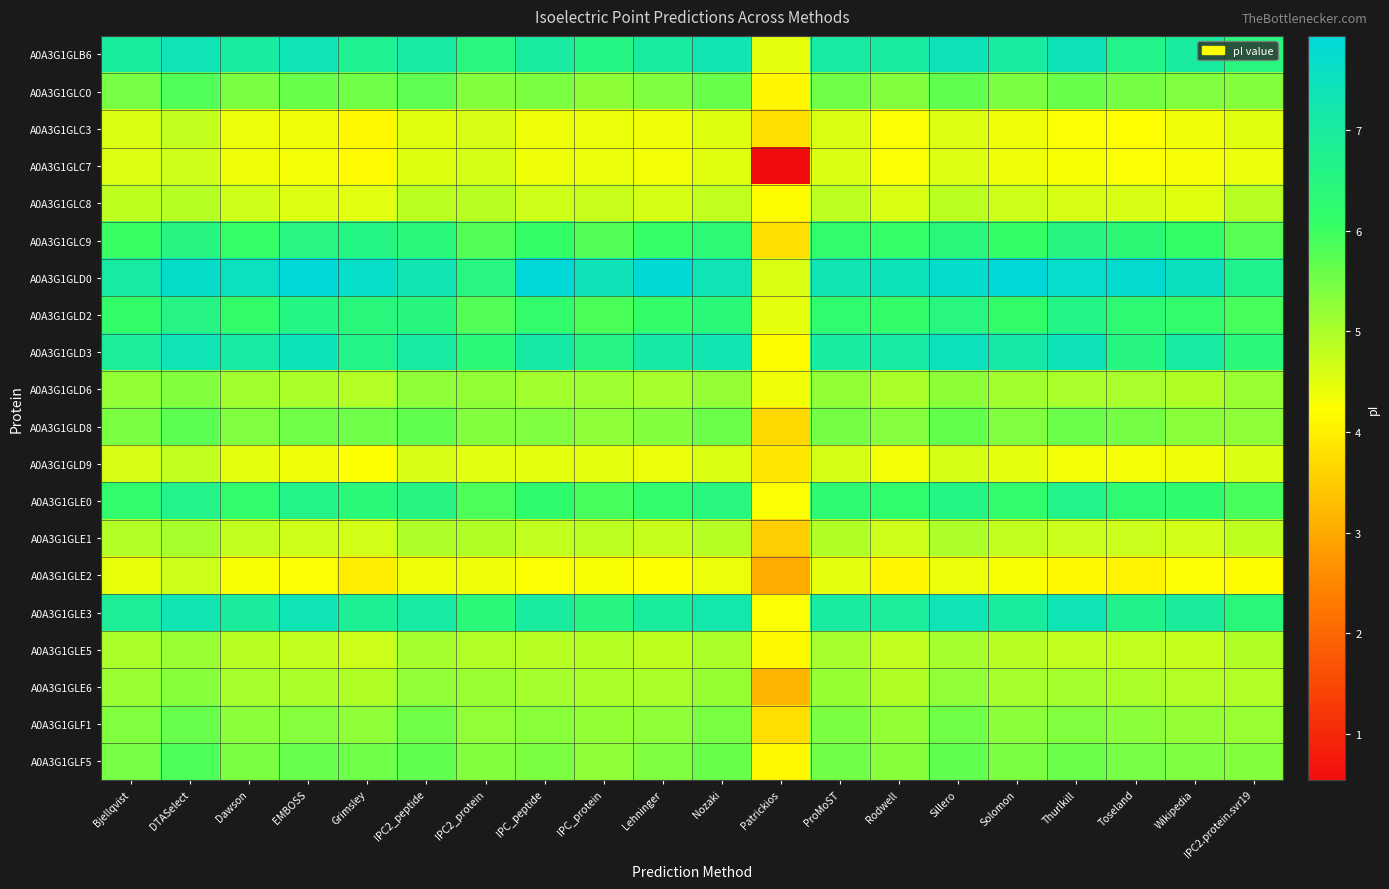

Reading right to left, what are all the values shown in this chart?

A0A3G1GLB6: IPC2.protein.svr19=6.5	Wikipedia=7.0	Toseland=6.7	Thurlkill=7.4	Solomon=7.0	Sillero=7.4	Rodwell=7.0	ProMoST=7.0	Patrickios=4.5	Nozaki=7.3	Lehninger=7.0	IPC_protein=6.6	IPC_peptide=7.0	IPC2_protein=6.5	IPC2_peptide=7.1	Grimsley=6.8	EMBOSS=7.4	Dawson=7.0	DTASelect=7.4	Bjellqvist=7.0
A0A3G1GLC0: IPC2.protein.svr19=5.3	Wikipedia=5.4	Toseland=5.5	Thurlkill=5.6	Solomon=5.4	Sillero=5.7	Rodwell=5.3	ProMoST=5.5	Patrickios=4.1	Nozaki=5.6	Lehninger=5.4	IPC_protein=5.3	IPC_peptide=5.4	IPC2_protein=5.3	IPC2_peptide=5.7	Grimsley=5.5	EMBOSS=5.6	Dawson=5.4	DTASelect=5.8	Bjellqvist=5.5
A0A3G1GLC3: IPC2.protein.svr19=4.5	Wikipedia=4.4	Toseland=4.2	Thurlkill=4.3	Solomon=4.4	Sillero=4.5	Rodwell=4.3	ProMoST=4.6	Patrickios=3.8	Nozaki=4.5	Lehninger=4.4	IPC_protein=4.4	IPC_peptide=4.4	IPC2_protein=4.6	IPC2_peptide=4.5	Grimsley=4.2	EMBOSS=4.4	Dawson=4.4	DTASelect=4.8	Bjellqvist=4.6
A0A3G1GLC7: IPC2.protein.svr19=4.4	Wikipedia=4.3	Toseland=4.3	Thurlkill=4.3	Solomon=4.4	Sillero=4.5	Rodwell=4.3	ProMoST=4.6	Patrickios=0.5	Nozaki=4.5	Lehninger=4.3	IPC_protein=4.4	IPC_peptide=4.4	IPC2_protein=4.6	IPC2_peptide=4.5	Grimsley=4.2	EMBOSS=4.3	Dawson=4.4	DTASelect=4.7	Bjellqvist=4.5
A0A3G1GLC8: IPC2.protein.svr19=4.9	Wikipedia=4.5	Toseland=4.6	Thurlkill=4.6	Solomon=4.7	Sillero=4.9	Rodwell=4.6	ProMoST=4.8	Patrickios=4.2	Nozaki=4.8	Lehninger=4.6	IPC_protein=4.7	IPC_peptide=4.7	IPC2_protein=4.9	IPC2_peptide=4.9	Grimsley=4.5	EMBOSS=4.5	Dawson=4.7	DTASelect=4.9	Bjellqvist=4.8
A0A3G1GLC9: IPC2.protein.svr19=5.8	Wikipedia=6.1	Toseland=6.4	Thurlkill=6.5	Solomon=6.1	Sillero=6.4	Rodwell=6.1	ProMoST=6.1	Patrickios=3.8	Nozaki=6.3	Lehninger=6.1	IPC_protein=5.8	IPC_peptide=6.1	IPC2_protein=5.8	IPC2_peptide=6.4	Grimsley=6.6	EMBOSS=6.5	Dawson=6.1	DTASelect=6.5	Bjellqvist=6.0
A0A3G1GLD0: IPC2.protein.svr19=6.8	Wikipedia=7.5	Toseland=7.8	Thurlkill=7.7	Solomon=7.9	Sillero=7.7	Rodwell=7.4	ProMoST=7.3	Patrickios=4.6	Nozaki=7.4	Lehninger=7.9	IPC_protein=7.4	IPC_peptide=7.9	IPC2_protein=6.5	IPC2_peptide=7.3	Grimsley=7.7	EMBOSS=7.9	Dawson=7.5	DTASelect=7.7	Bjellqvist=7.0
A0A3G1GLD2: IPC2.protein.svr19=5.9	Wikipedia=6.1	Toseland=6.3	Thurlkill=6.6	Solomon=6.1	Sillero=6.5	Rodwell=6.1	ProMoST=6.2	Patrickios=4.5	Nozaki=6.4	Lehninger=6.1	IPC_protein=5.9	IPC_peptide=6.1	IPC2_protein=5.8	IPC2_peptide=6.5	Grimsley=6.4	EMBOSS=6.6	Dawson=6.1	DTASelect=6.6	Bjellqvist=6.1
A0A3G1GLD3: IPC2.protein.svr19=6.4	Wikipedia=7.0	Toseland=6.5	Thurlkill=7.4	Solomon=7.1	Sillero=7.5	Rodwell=7.1	ProMoST=7.0	Patrickios=4.2	Nozaki=7.3	Lehninger=7.1	IPC_protein=6.6	IPC_peptide=7.1	IPC2_protein=6.4	IPC2_peptide=7.0	Grimsley=6.6	EMBOSS=7.4	Dawson=7.1	DTASelect=7.4	Bjellqvist=6.9
A0A3G1GLD6: IPC2.protein.svr19=5.2	Wikipedia=5.0	Toseland=5.0	Thurlkill=5.0	Solomon=5.1	Sillero=5.3	Rodwell=5.0	ProMoST=5.2	Patrickios=4.4	Nozaki=5.2	Lehninger=5.0	IPC_protein=5.1	IPC_peptide=5.1	IPC2_protein=5.2	IPC2_peptide=5.3	Grimsley=4.9	EMBOSS=5.0	Dawson=5.1	DTASelect=5.3	Bjellqvist=5.2
A0A3G1GLD8: IPC2.protein.svr19=5.3	Wikipedia=5.3	Toseland=5.5	Thurlkill=5.6	Solomon=5.4	Sillero=5.7	Rodwell=5.3	ProMoST=5.5	Patrickios=3.7	Nozaki=5.6	Lehninger=5.3	IPC_protein=5.3	IPC_peptide=5.4	IPC2_protein=5.3	IPC2_peptide=5.7	Grimsley=5.5	EMBOSS=5.5	Dawson=5.4	DTASelect=5.7	Bjellqvist=5.4
A0A3G1GLD9: IPC2.protein.svr19=4.6	Wikipedia=4.4	Toseland=4.3	Thurlkill=4.3	Solomon=4.5	Sillero=4.6	Rodwell=4.3	ProMoST=4.6	Patrickios=3.9	Nozaki=4.6	Lehninger=4.4	IPC_protein=4.5	IPC_peptide=4.5	IPC2_protein=4.5	IPC2_peptide=4.6	Grimsley=4.2	EMBOSS=4.4	Dawson=4.5	DTASelect=4.8	Bjellqvist=4.6
A0A3G1GLE0: IPC2.protein.svr19=5.9	Wikipedia=6.2	Toseland=6.3	Thurlkill=6.7	Solomon=6.2	Sillero=6.6	Rodwell=6.2	ProMoST=6.3	Patrickios=4.3	Nozaki=6.5	Lehninger=6.2	IPC_protein=5.9	IPC_peptide=6.2	IPC2_protein=5.9	IPC2_peptide=6.5	Grimsley=6.4	EMBOSS=6.6	Dawson=6.2	DTASelect=6.6	Bjellqvist=6.2
A0A3G1GLE1: IPC2.protein.svr19=4.8	Wikipedia=4.6	Toseland=4.7	Thurlkill=4.7	Solomon=4.8	Sillero=5.0	Rodwell=4.7	ProMoST=5.0	Patrickios=3.5	Nozaki=4.9	Lehninger=4.7	IPC_protein=4.8	IPC_peptide=4.8	IPC2_protein=5.0	IPC2_peptide=5.0	Grimsley=4.6	EMBOSS=4.7	Dawson=4.8	DTASelect=5.0	Bjellqvist=4.9
A0A3G1GLE2: IPC2.protein.svr19=4.2	Wikipedia=4.3	Toseland=4.1	Thurlkill=4.1	Solomon=4.3	Sillero=4.4	Rodwell=4.1	ProMoST=4.5	Patrickios=3.0	Nozaki=4.4	Lehninger=4.2	IPC_protein=4.3	IPC_peptide=4.3	IPC2_protein=4.4	IPC2_peptide=4.4	Grimsley=4.0	EMBOSS=4.3	Dawson=4.3	DTASelect=4.7	Bjellqvist=4.4
A0A3G1GLE3: IPC2.protein.svr19=6.4	Wikipedia=7.0	Toseland=6.7	Thurlkill=7.4	Solomon=7.0	Sillero=7.4	Rodwell=6.9	ProMoST=7.0	Patrickios=4.3	Nozaki=7.2	Lehninger=7.0	IPC_protein=6.5	IPC_peptide=7.0	IPC2_protein=6.4	IPC2_peptide=7.1	Grimsley=6.8	EMBOSS=7.4	Dawson=7.0	DTASelect=7.3	Bjellqvist=6.9
A0A3G1GLE5: IPC2.protein.svr19=5.0	Wikipedia=4.7	Toseland=4.8	Thurlkill=4.8	Solomon=4.9	Sillero=5.1	Rodwell=4.8	ProMoST=5.0	Patrickios=4.2	Nozaki=5.0	Lehninger=4.8	IPC_protein=4.9	IPC_peptide=4.9	IPC2_protein=4.9	IPC2_peptide=5.0	Grimsley=4.7	EMBOSS=4.8	Dawson=4.9	DTASelect=5.2	Bjellqvist=5.0
A0A3G1GLE6: IPC2.protein.svr19=4.9	Wikipedia=4.9	Toseland=5.0	Thurlkill=5.0	Solomon=5.0	Sillero=5.2	Rodwell=5.0	ProMoST=5.2	Patrickios=3.2	Nozaki=5.2	Lehninger=5.0	IPC_protein=5.0	IPC_peptide=5.0	IPC2_protein=5.2	IPC2_peptide=5.2	Grimsley=5.0	EMBOSS=5.0	Dawson=5.0	DTASelect=5.3	Bjellqvist=5.1
A0A3G1GLF1: IPC2.protein.svr19=5.2	Wikipedia=5.2	Toseland=5.3	Thurlkill=5.4	Solomon=5.3	Sillero=5.5	Rodwell=5.2	ProMoST=5.4	Patrickios=3.8	Nozaki=5.4	Lehninger=5.3	IPC_protein=5.2	IPC_peptide=5.3	IPC2_protein=5.2	IPC2_peptide=5.5	Grimsley=5.3	EMBOSS=5.3	Dawson=5.3	DTASelect=5.6	Bjellqvist=5.4
A0A3G1GLF5: IPC2.protein.svr19=5.3	Wikipedia=5.4	Toseland=5.5	Thurlkill=5.6	Solomon=5.4	Sillero=5.7	Rodwell=5.3	ProMoST=5.5	Patrickios=4.2	Nozaki=5.6	Lehninger=5.4	IPC_protein=5.3	IPC_peptide=5.4	IPC2_protein=5.3	IPC2_peptide=5.7	Grimsley=5.5	EMBOSS=5.6	Dawson=5.4	DTASelect=5.8	Bjellqvist=5.5